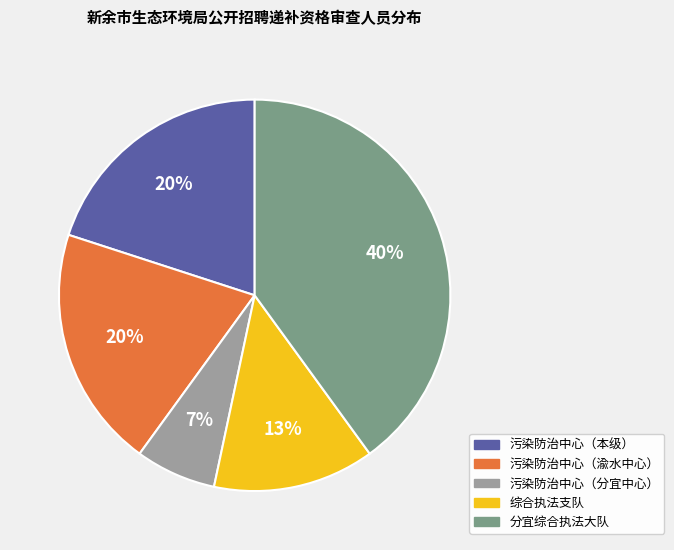

To the nearest percent, what is the difference between the largest and smallest slice percentages?

33%